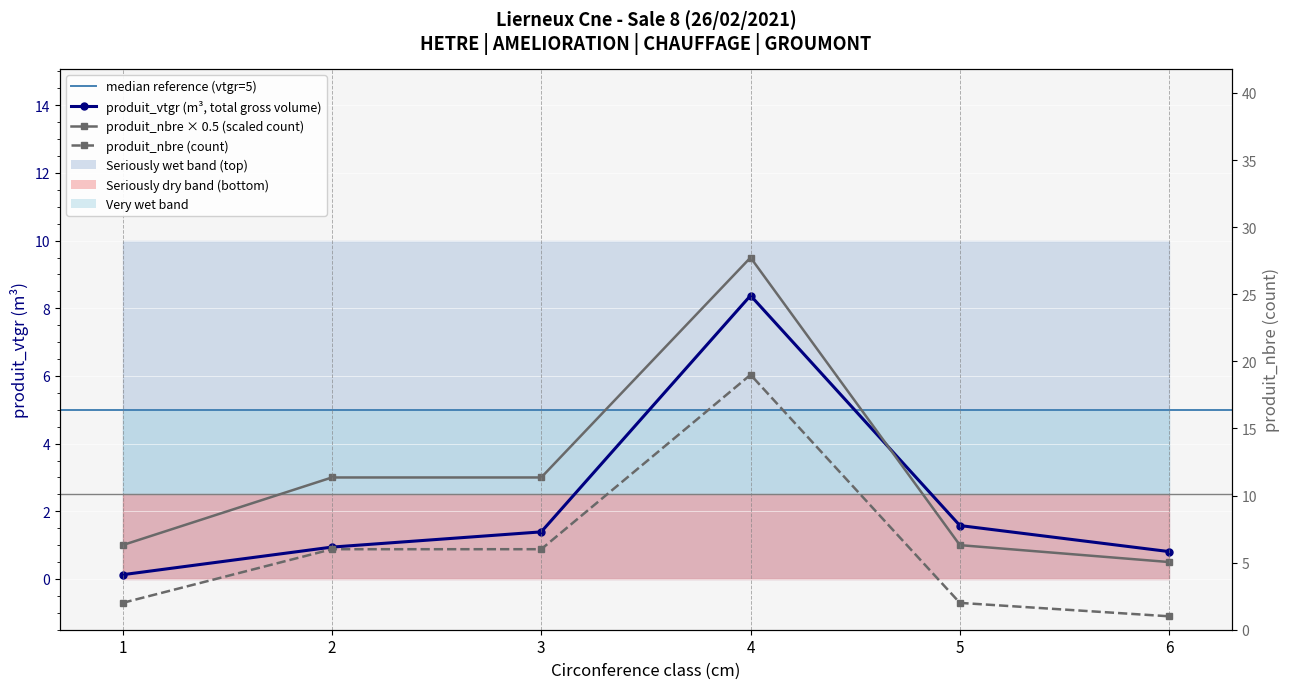

True or false: produit_nbre has a value of 12.5 at 4.

False